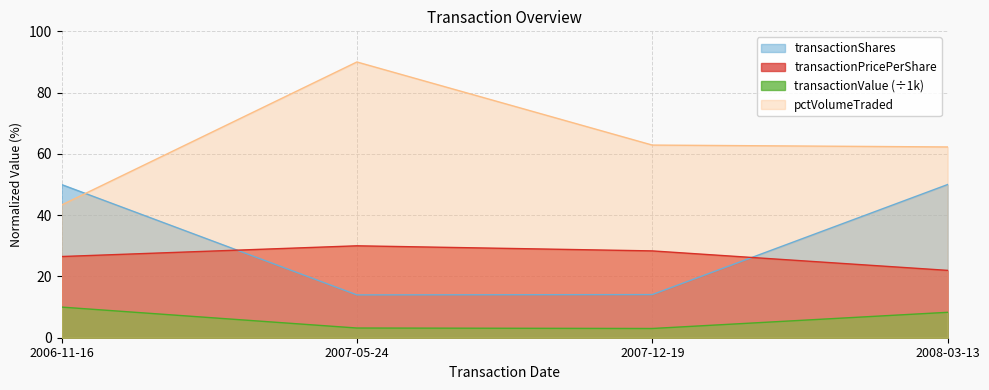

Is the value of transactionValue at 2007-12-19 greater than the value of transactionShares at 2007-12-19?

No